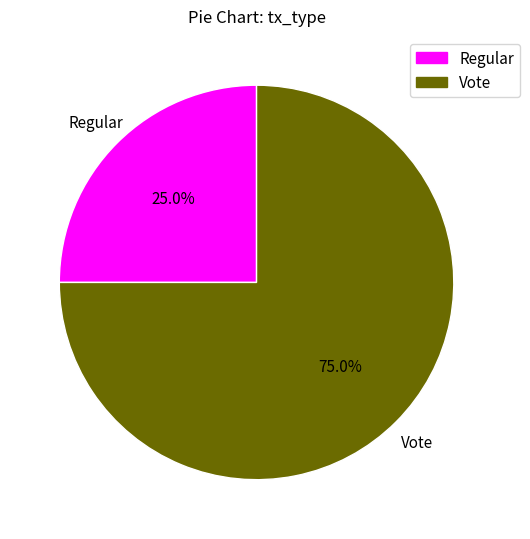

To the nearest percent, what is the difference between the largest and smallest slice percentages?

50%